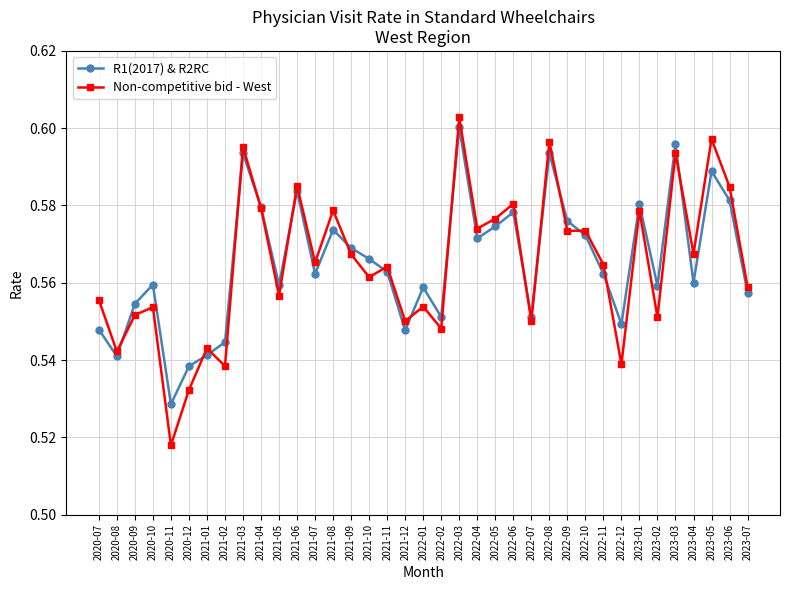

At which category does Non-competitive bid - West reach its first local peak?

2020-10